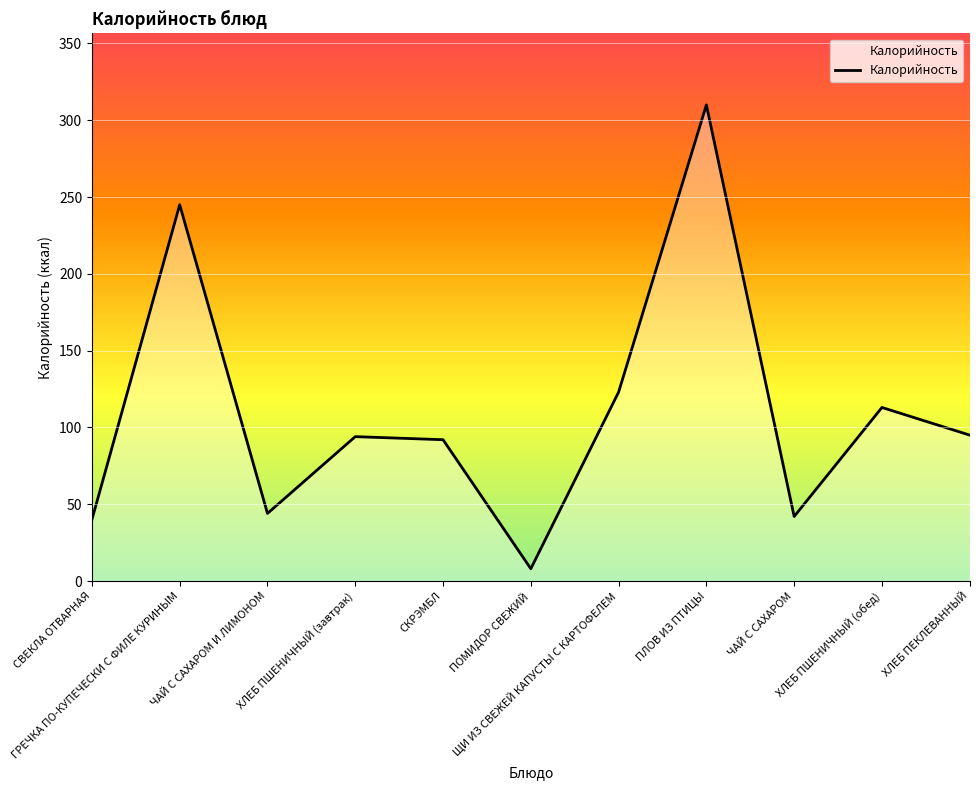

What is the difference between the values at ХЛЕБ ПЕКЛЕВАННЫЙ and ХЛЕБ ПШЕНИЧНЫЙ (завтрак)?

1